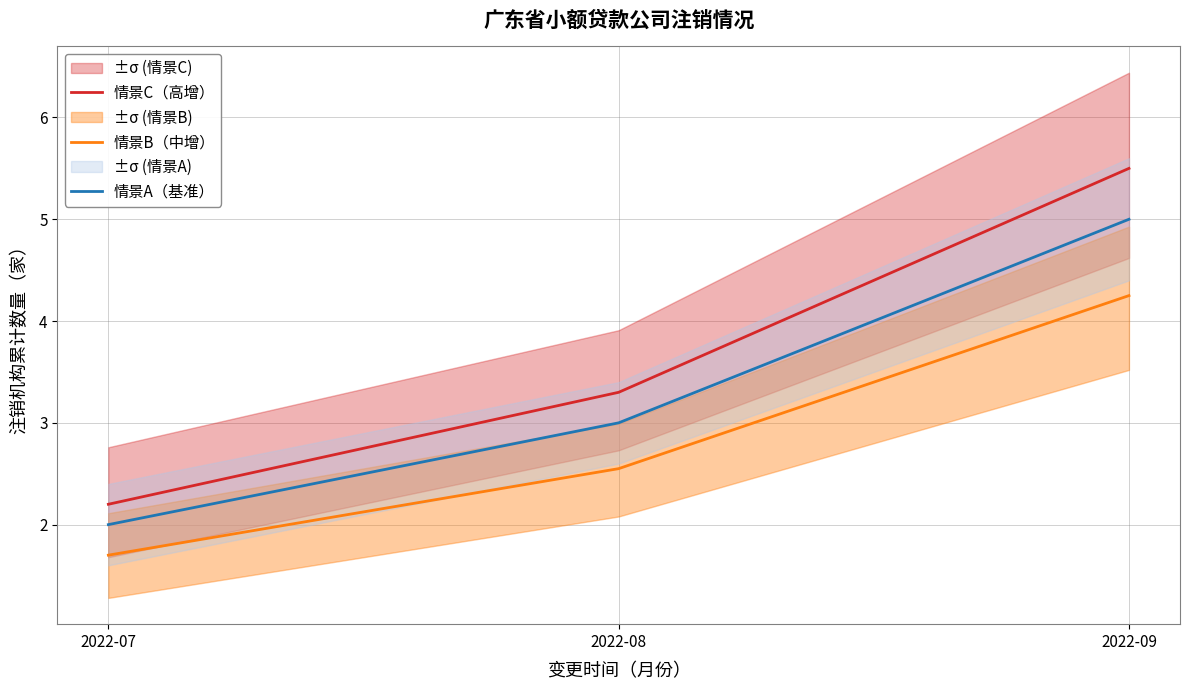

At which label is 情景B（中增） closest to 2?

2022-07